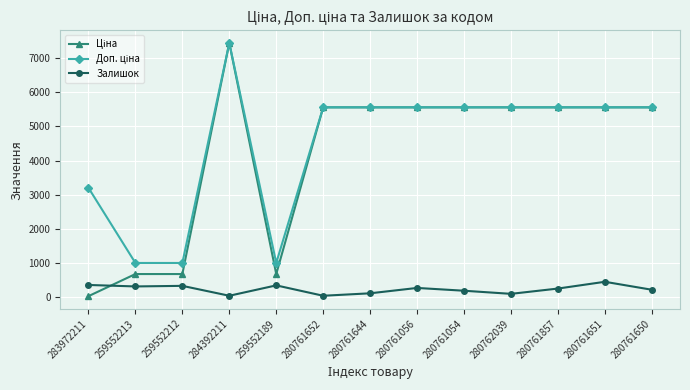

What is the spread (max minus min) of values at 280761650?

5340.3